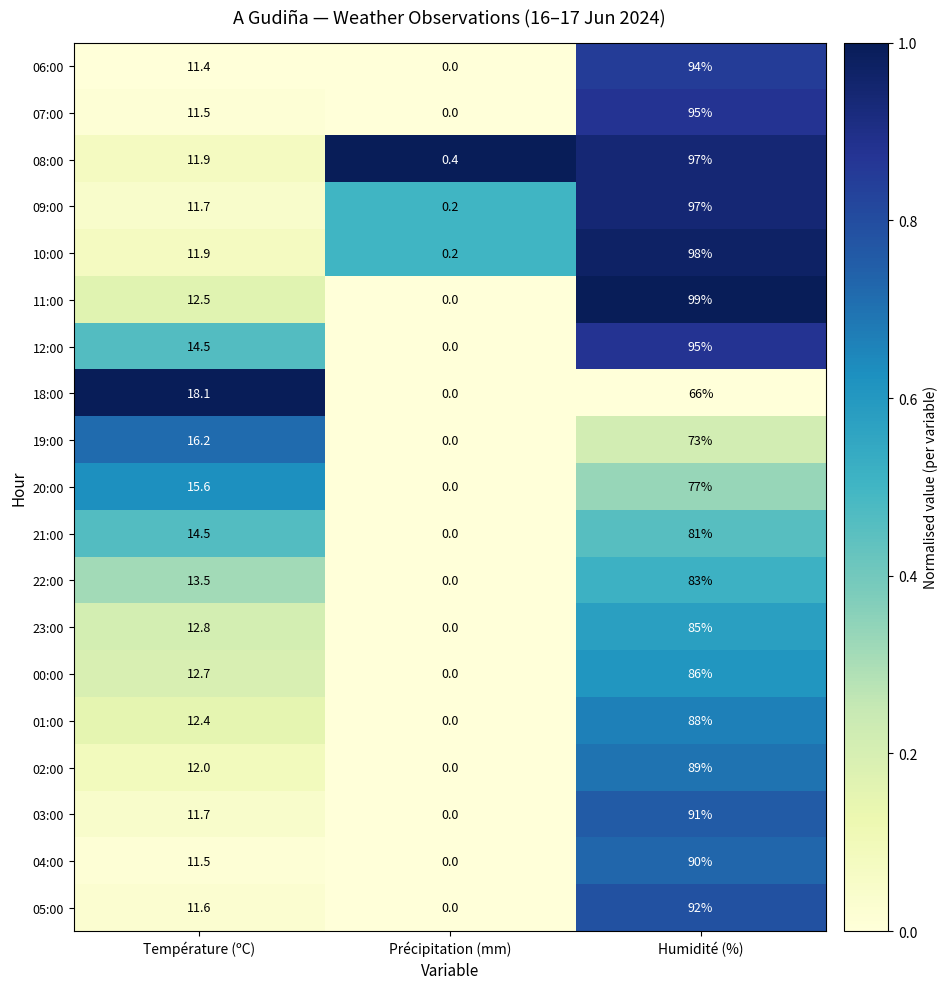

At which category is the sum across all series the highest?

Humidité (%)